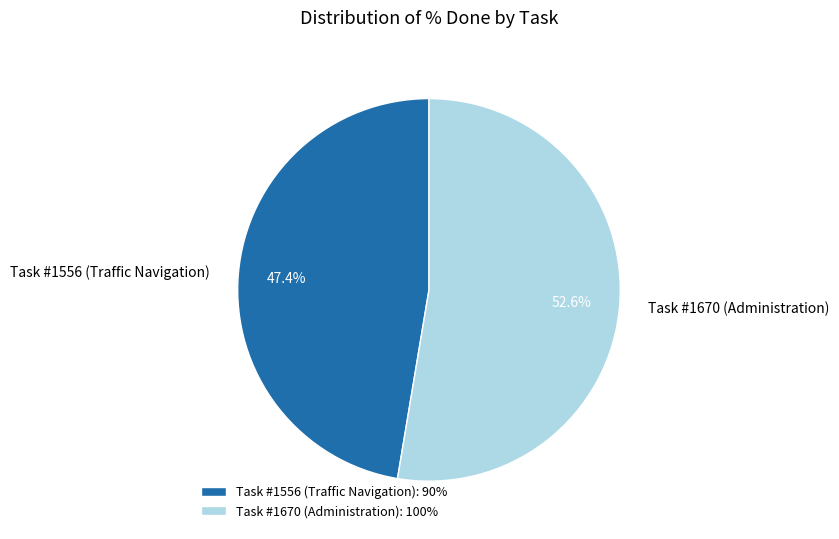

What is the largest slice in the pie chart?

Task #1670 (Administration)